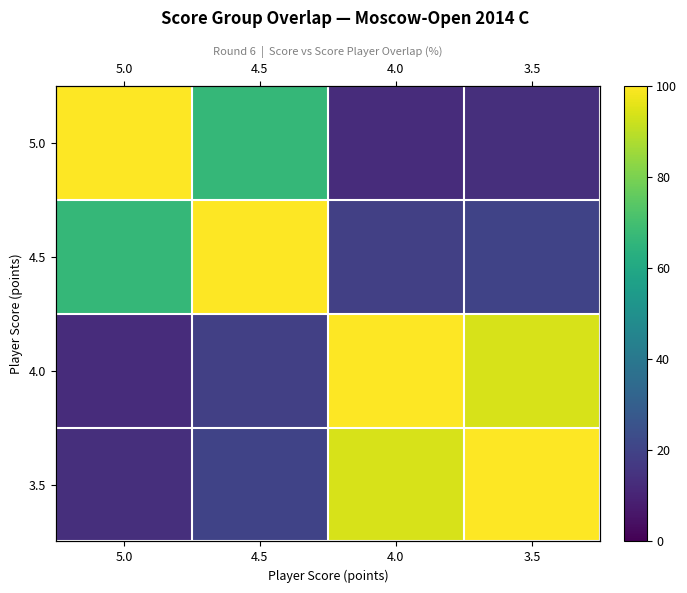

The 4.0 series shows 12.5 at 5.0. True or false?

True